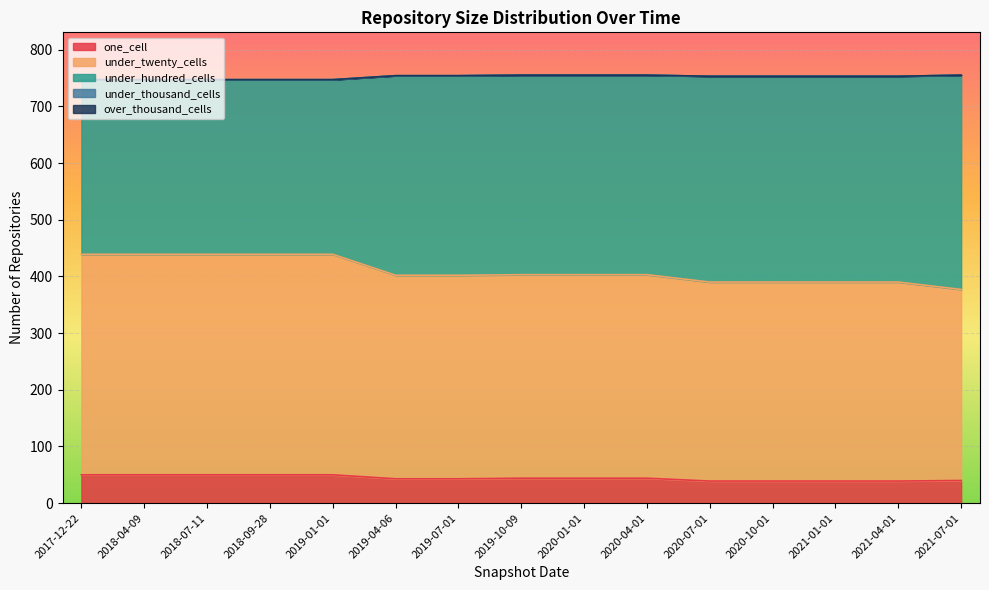

At which category is the sum across all series the highest?

2019-10-09